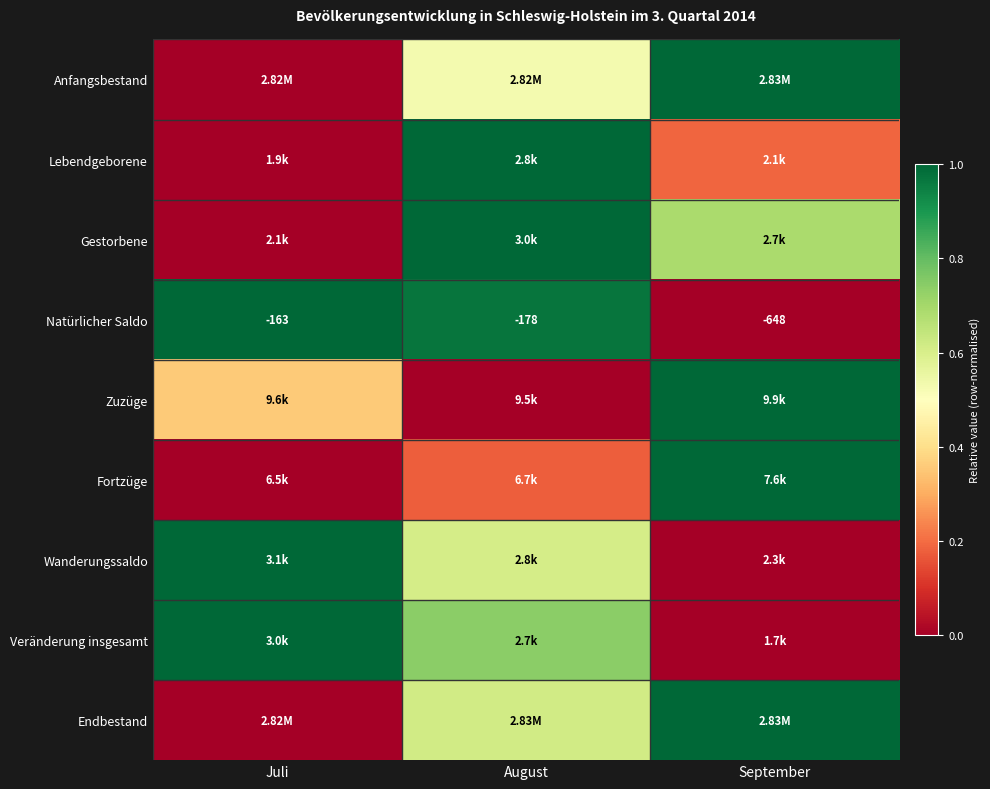

Which category has the highest value in the Fortzüge series?

September